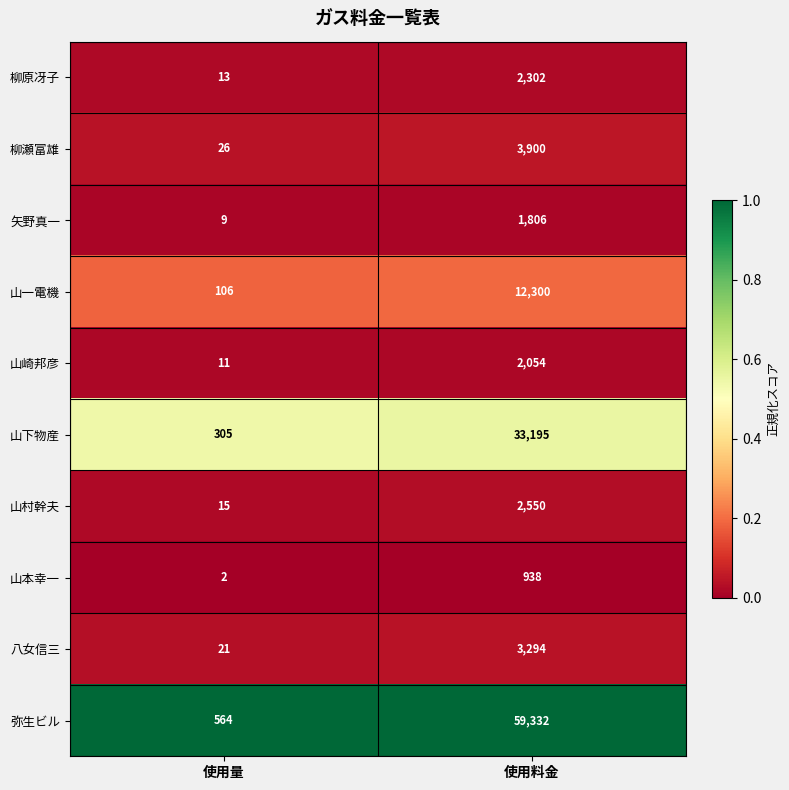

At which label does 山崎邦彦 reach its minimum?

使用量